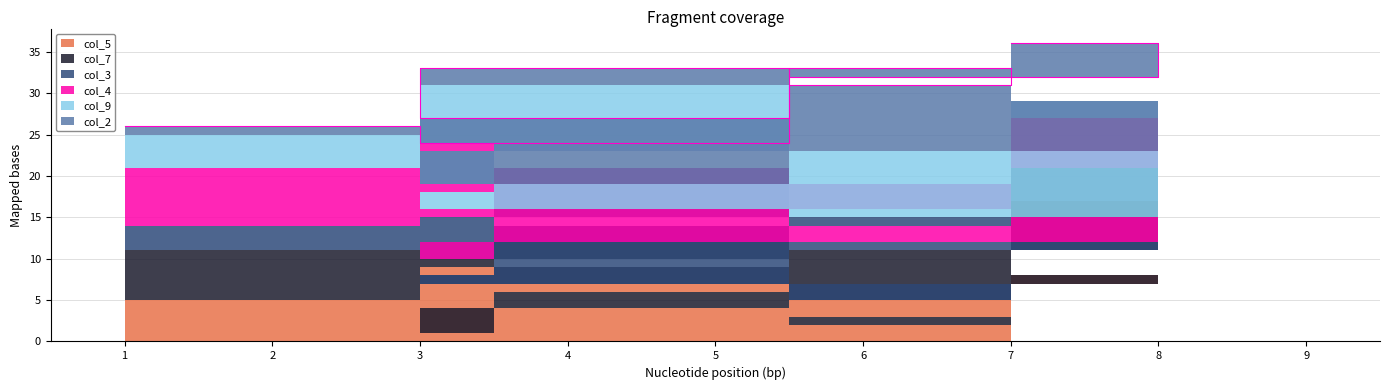

Which category has the lowest value in the col_7 series?

5